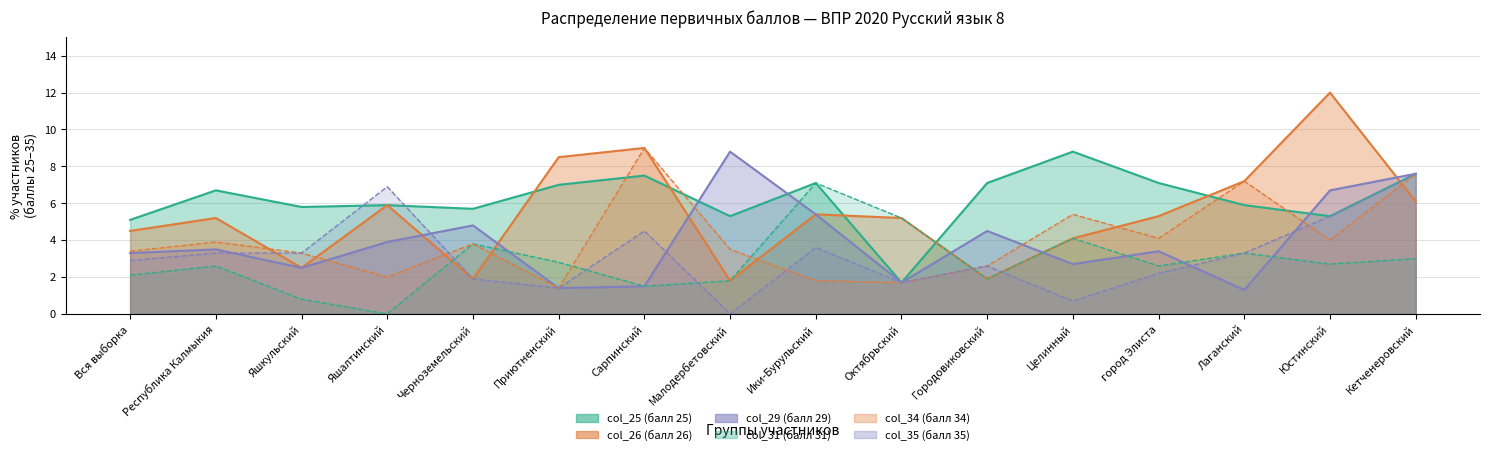

At how many categories does at least one series exceed 11?

1